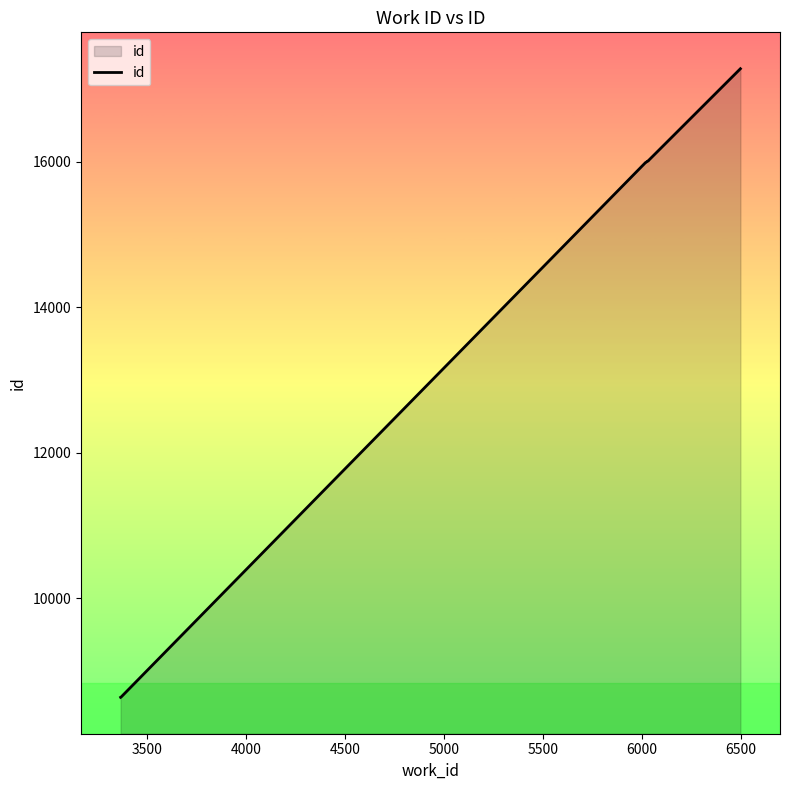

How many values are below 16006?

5